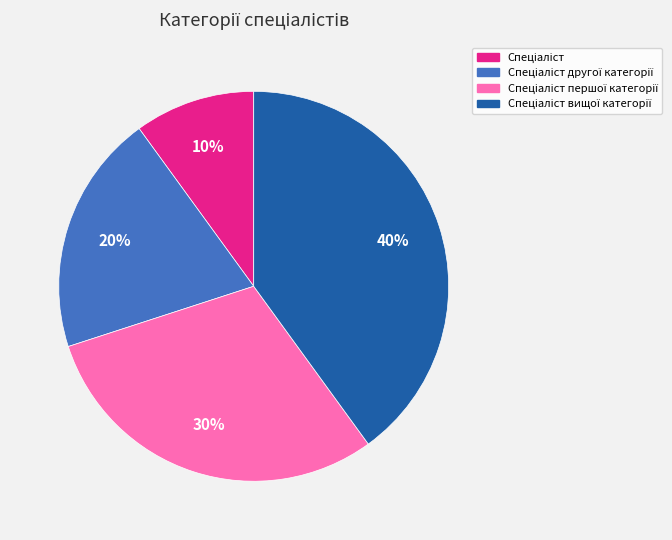

Does any single category account for the majority?

No